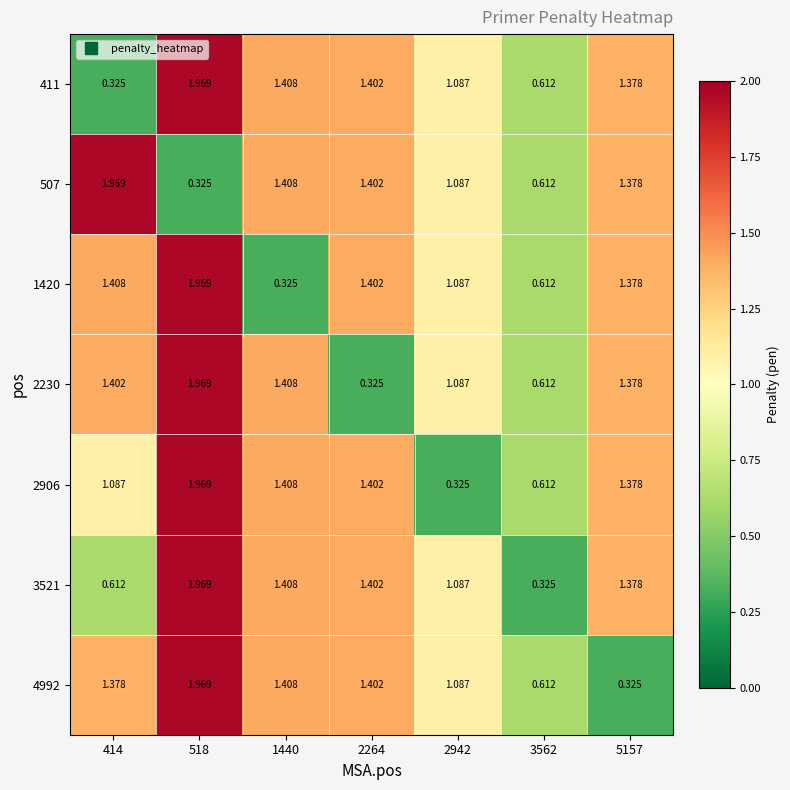

Is the value of 411 at 3562 greater than the value of 2230 at 518?

No